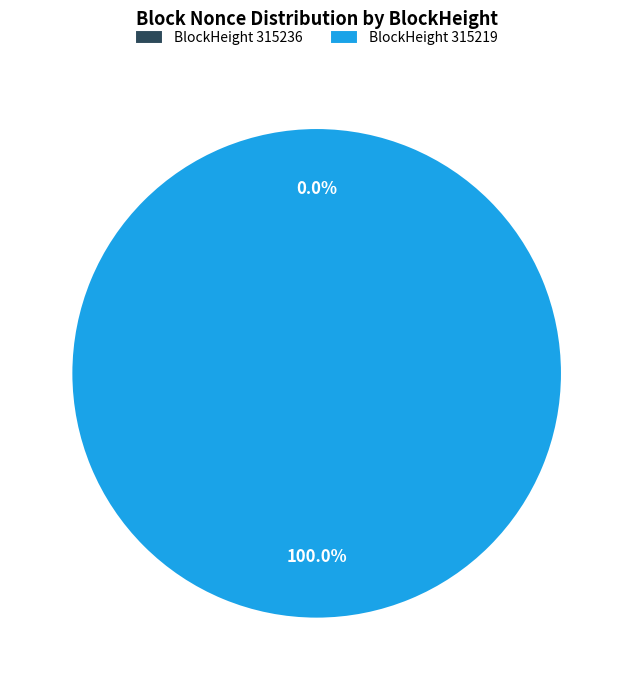

What percentage do 315219 and 315236 together represent?

100.0%